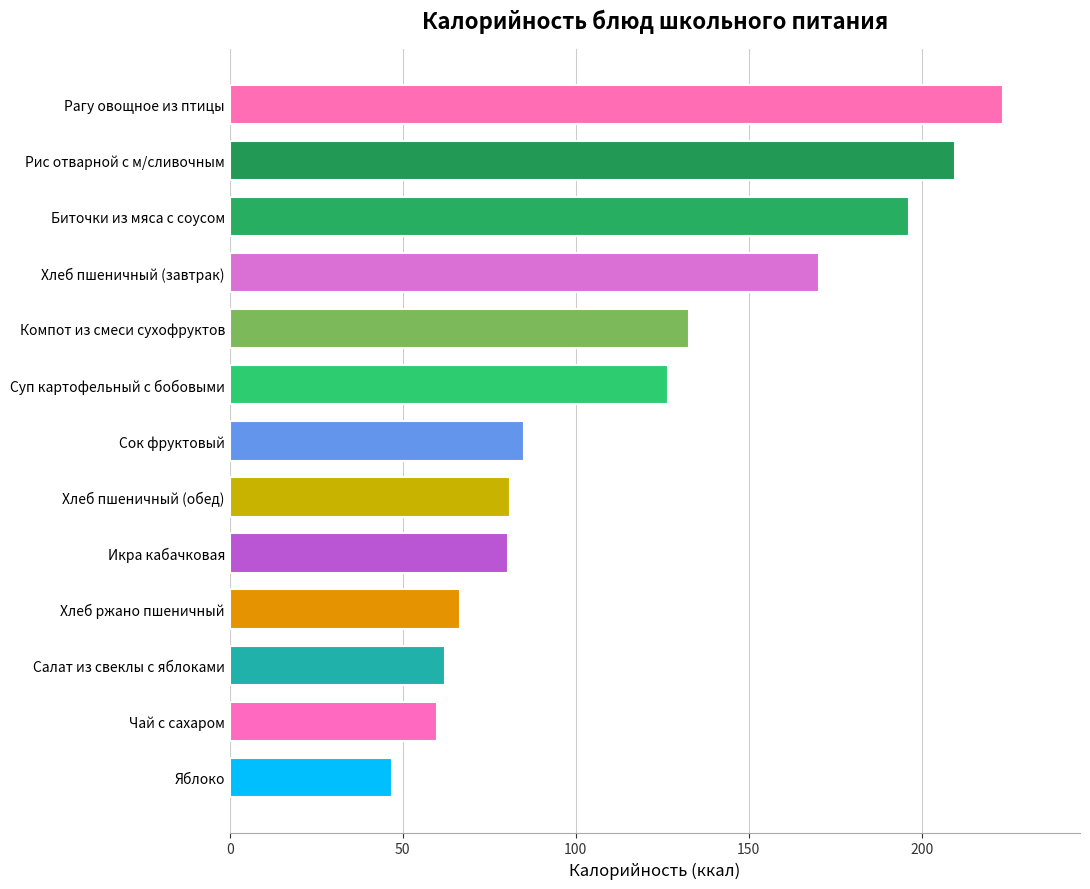

What is the change in value from Хлеб пшеничный (обед) to Рис отварной с м/сливочным?

+128.7